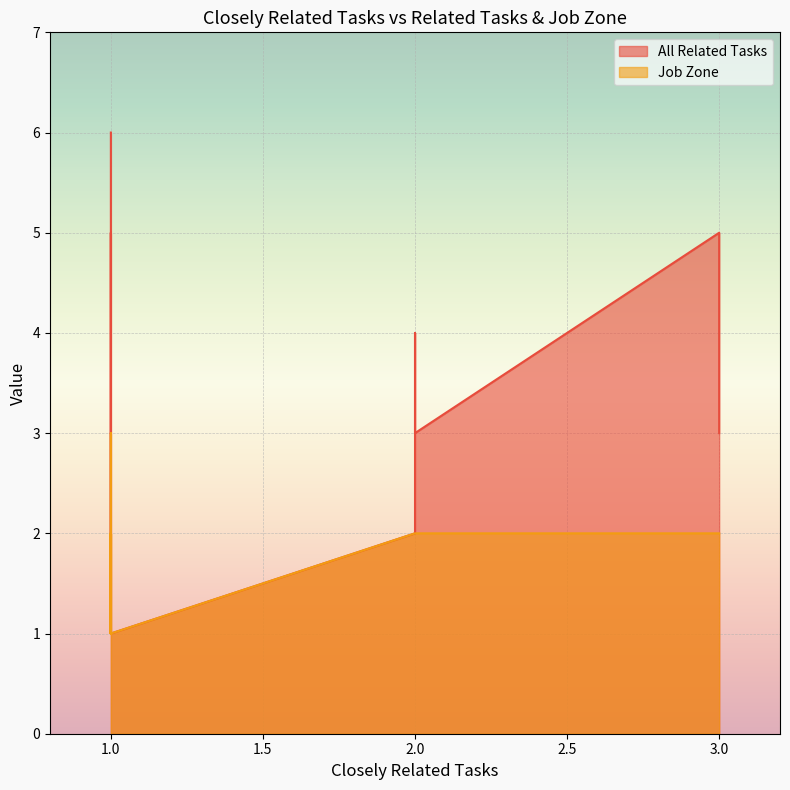

List the series in order of their overall mean, highest first.

All Related Tasks, Job Zone